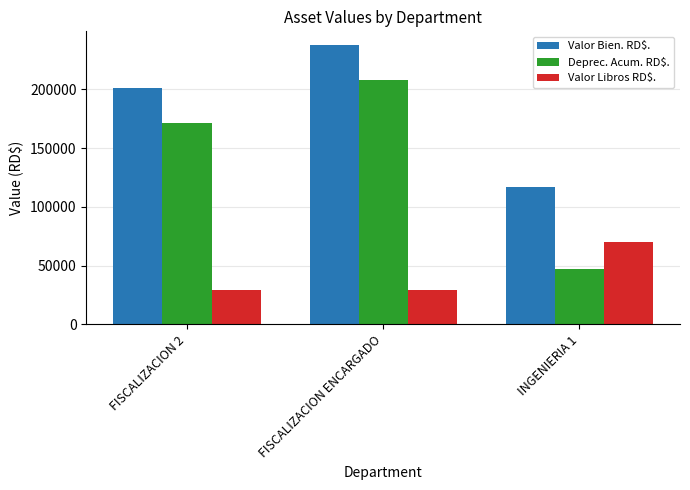

At which label is Deprec. Acum. RD$. closest to 127638?

FISCALIZACION 2